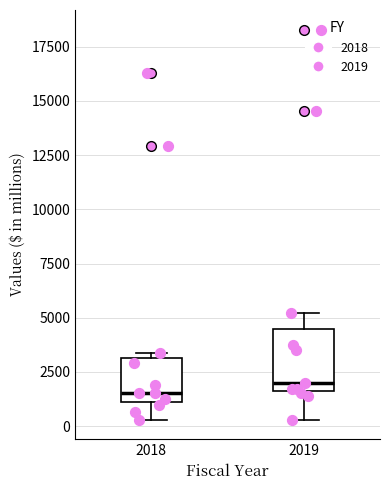

Where is the upper edge of the box at x = 2018 on the y-axis? The values are not printed on the chart, so give them approximately, as read against the axis.

3000